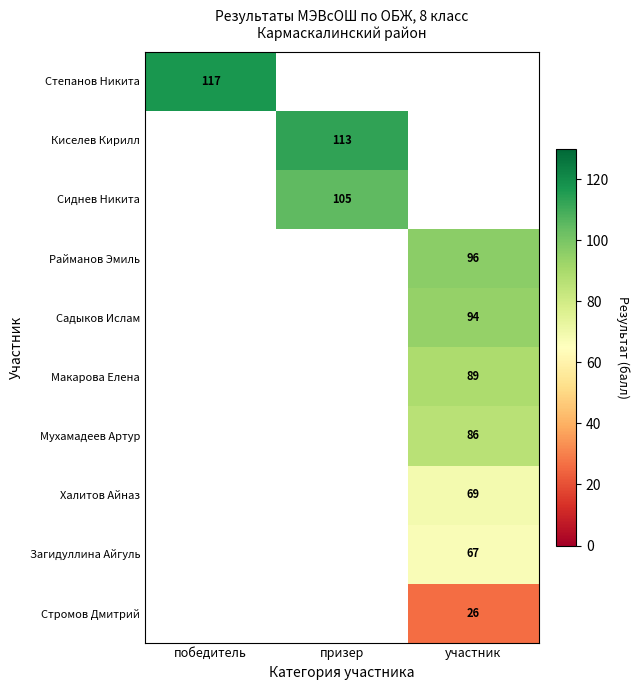

Rank the series by their average value, from highest to lowest.

Степанов Никита, Киселев Кирилл, Сиднев Никита, Райманов Эмиль, Садыков Ислам, Макарова Елена, Мухамадеев Артур, Халитов Айназ, Загидуллина Айгуль, Стромов Дмитрий